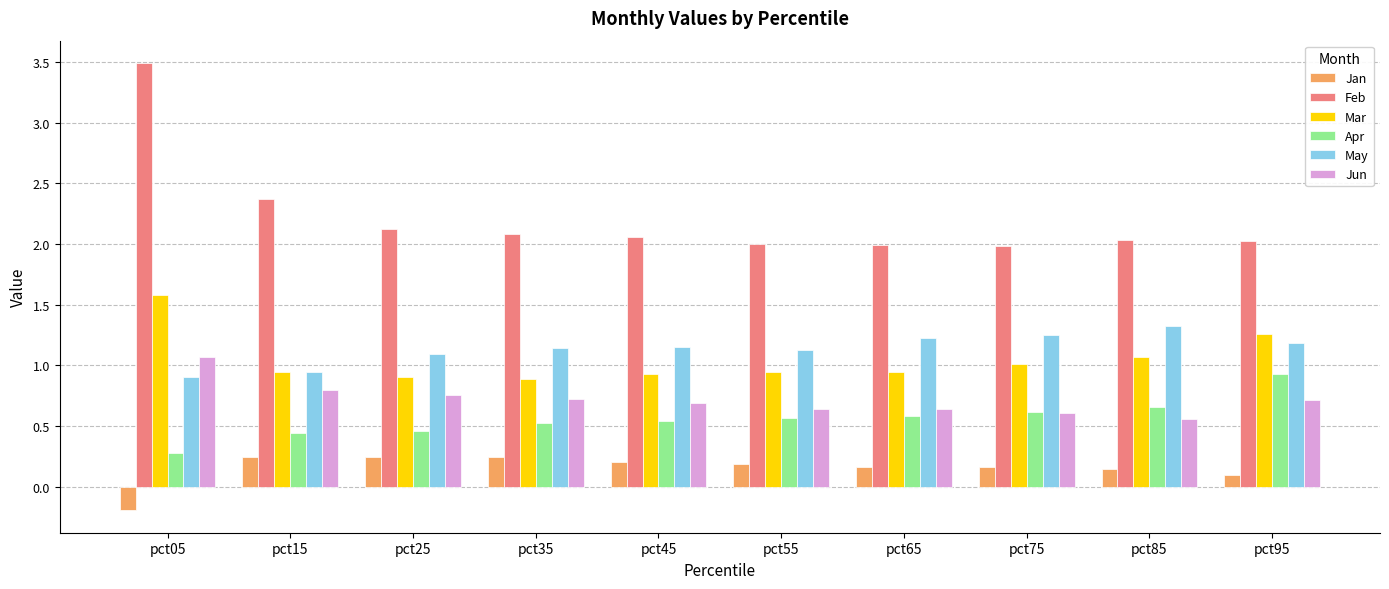

What is the sum of the Feb values at pct15 and pct95?

4.4